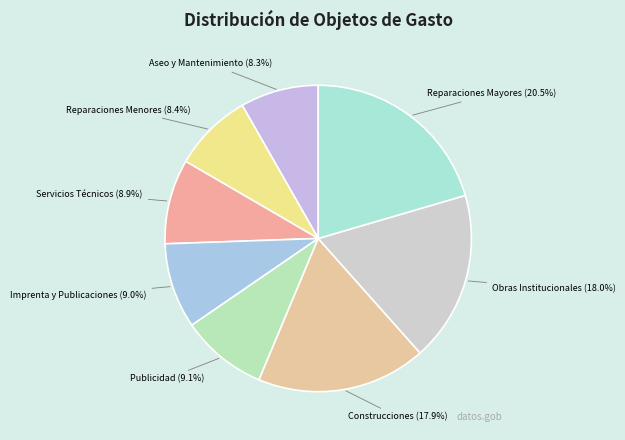

Approximately how many times larger is the value at Aseo y Mantenimiento compared to Publicidad?

0.9